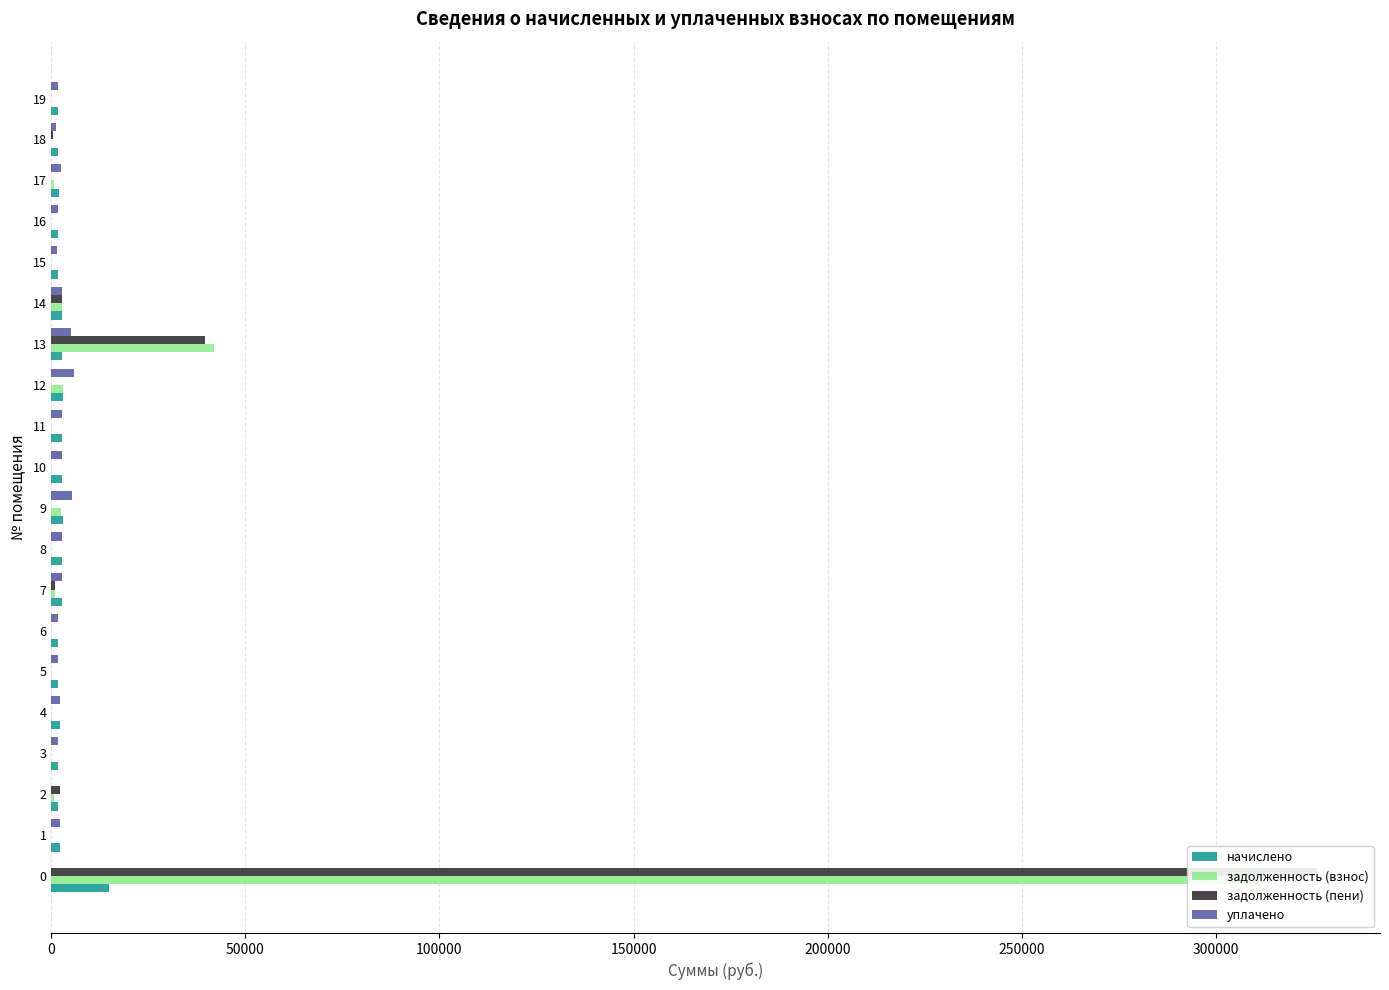

Is it true that уплачено equals 2868.8 at 16?

False